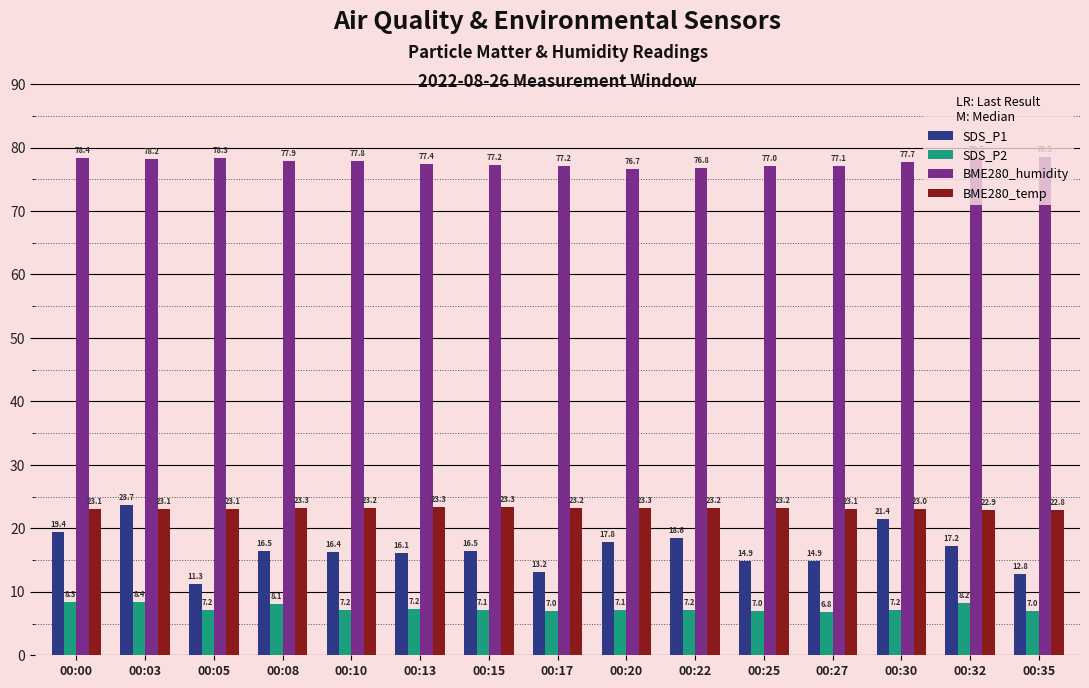

True or false: SDS_P1 has a value of 18.6 at 00:22.

True